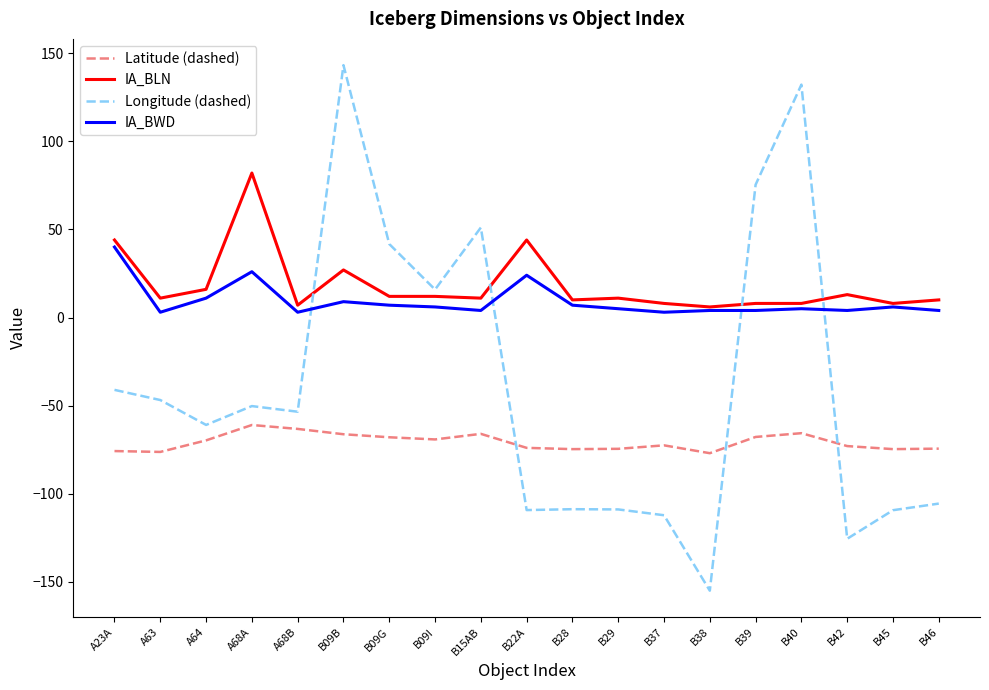

Is it true that Latitude (dashed) equals -68.0 at B09G?

True